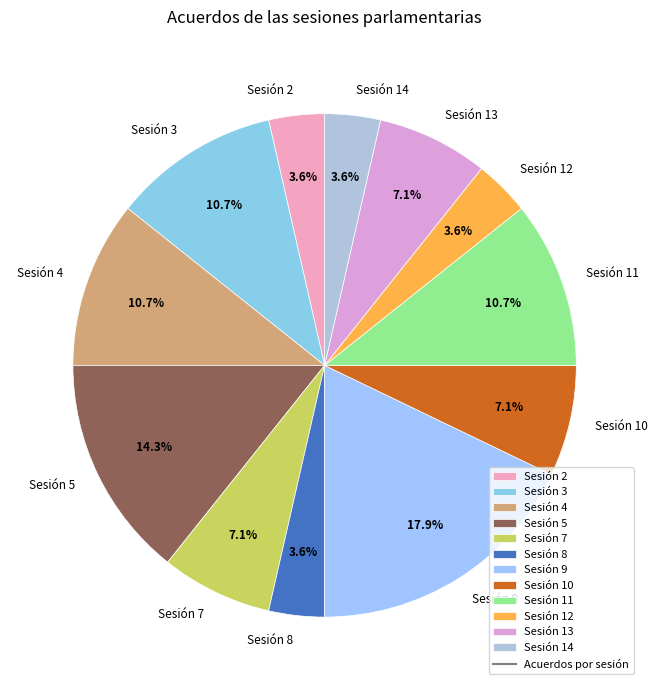

What percentage is the Sesión 7 slice, to the nearest percent?

7%